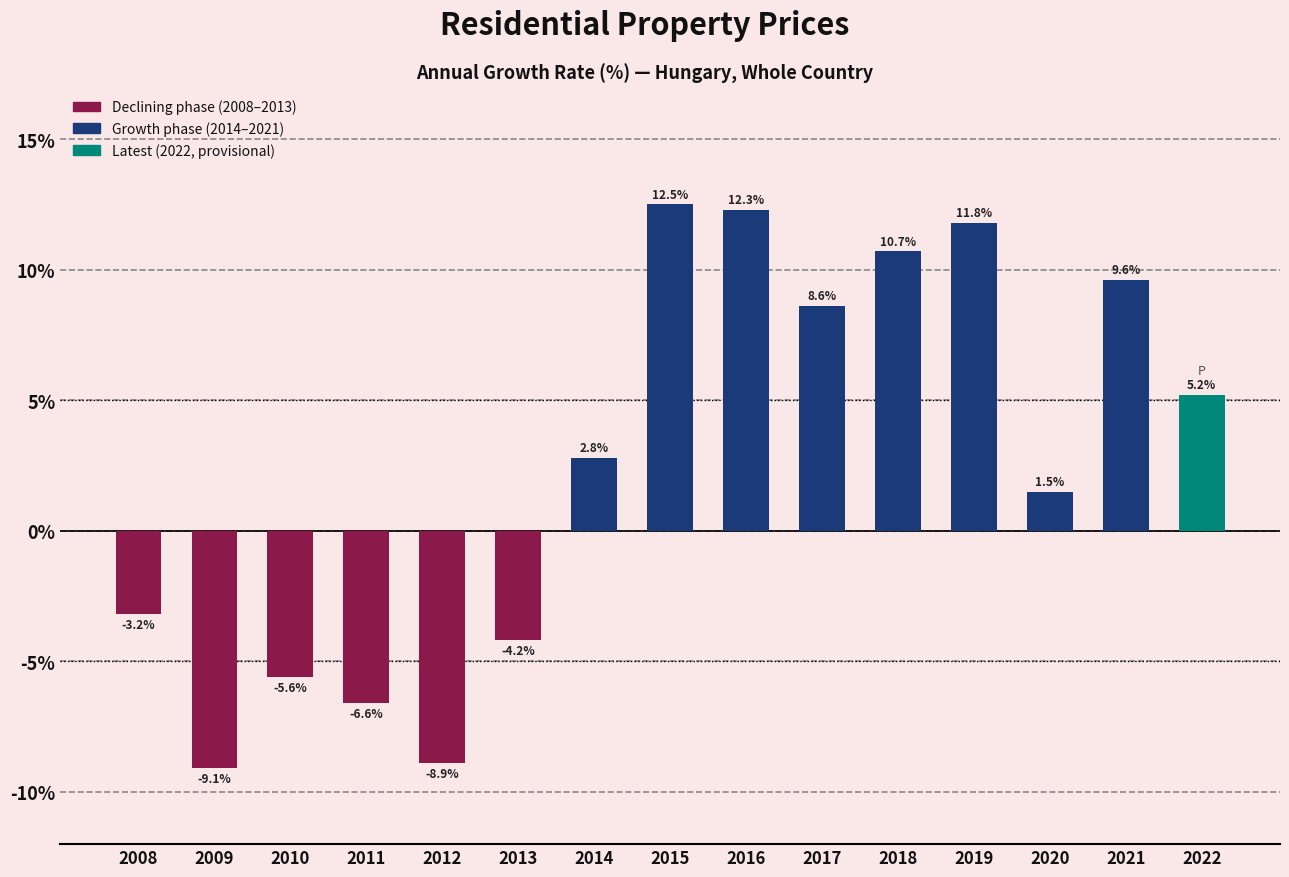

How many values are below 2?

7